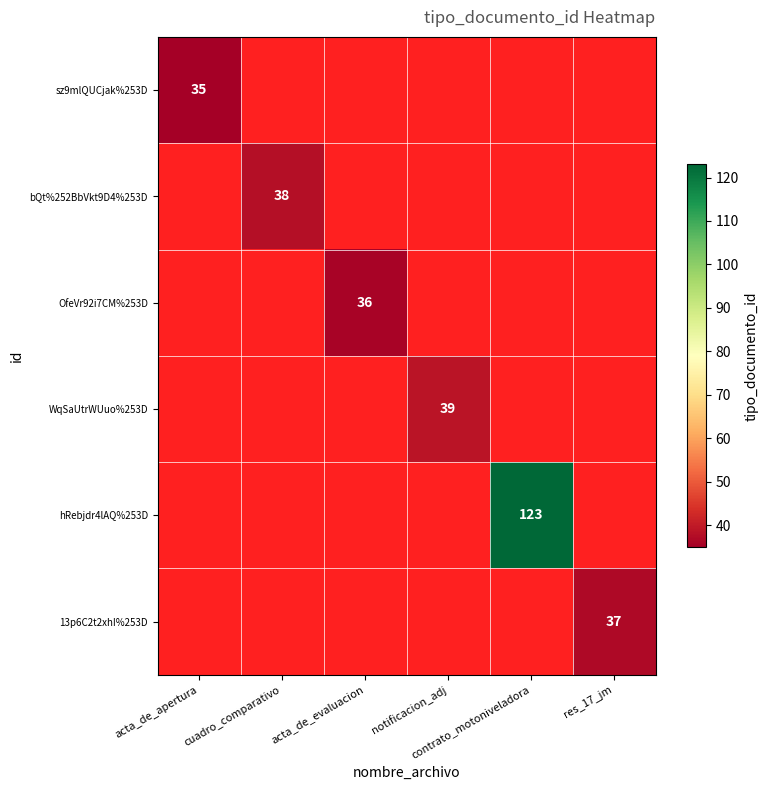

At cuadro_comparativo, list the series in order from smallest to largest.

sz9mlQUCjak%253D, OfeVr92i7CM%253D, WqSaUtrWUuo%253D, hRebjdr4lAQ%253D, 13p6C2t2xhI%253D, bQt%252BbVkt9D4%253D